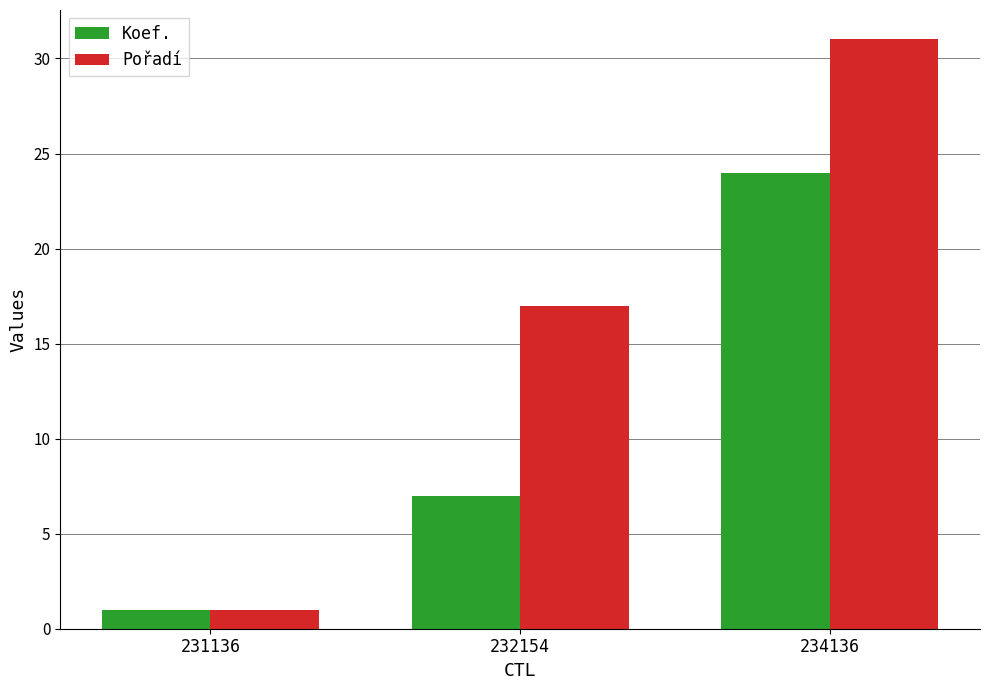

Reading right to left, extract all data points from this chart.

Koef.: 24	7	1
Pořadí: 31	17	1